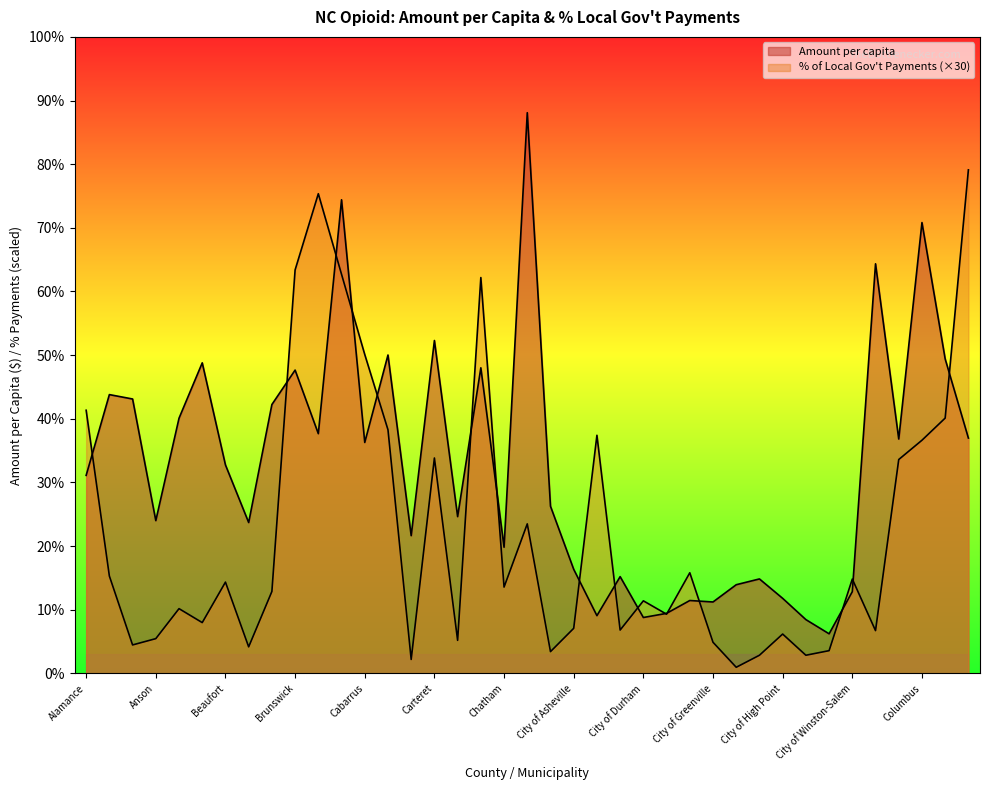

Where do Amount per capita and Pct Local Gov't first cross each other?

Alamance and Alexander